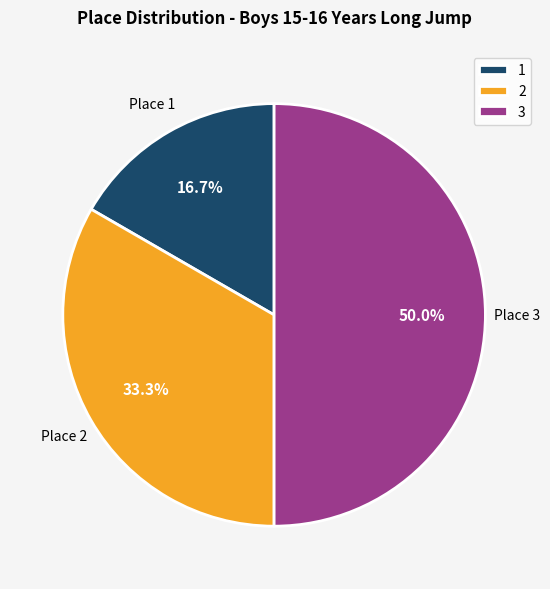

Between 3 and 1, which is larger?

3